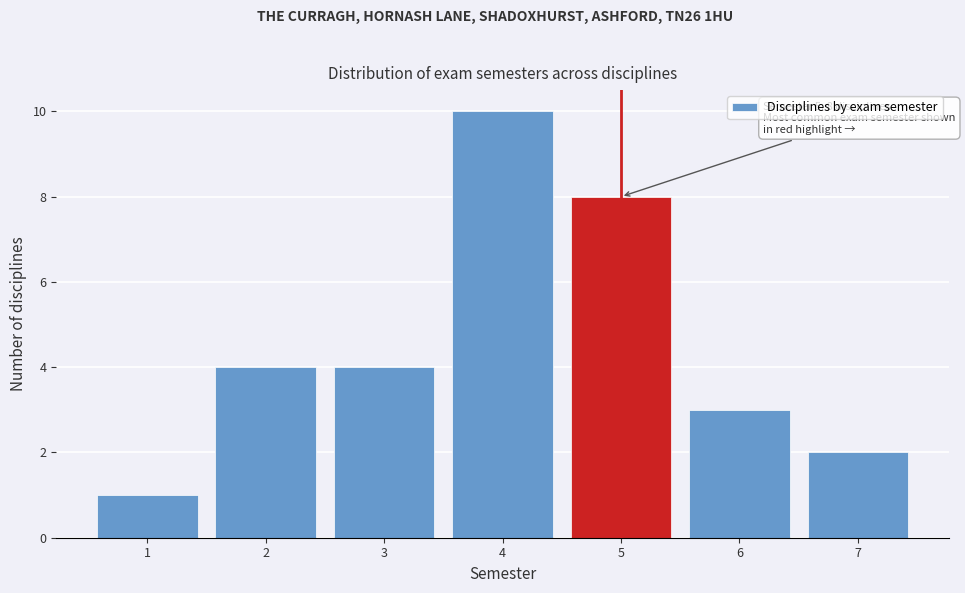

Over which range of the x-axis is the bar tallest?

3.5 to 4.5